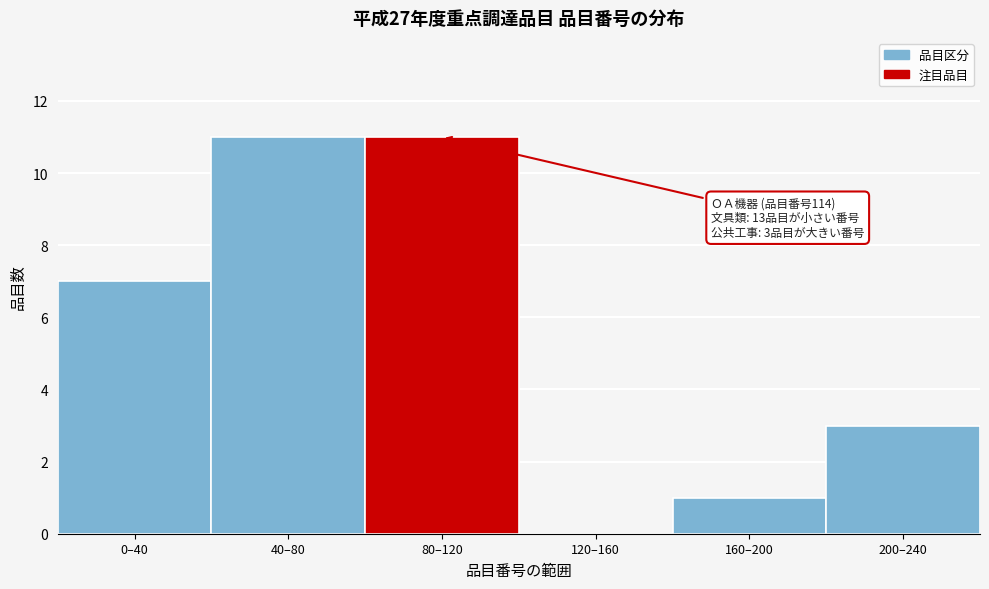

Reading left to right, what are all the values shown in this chart?

0–40=7	40–80=11	80–120=11	120–160=0	160–200=1	200–240=3